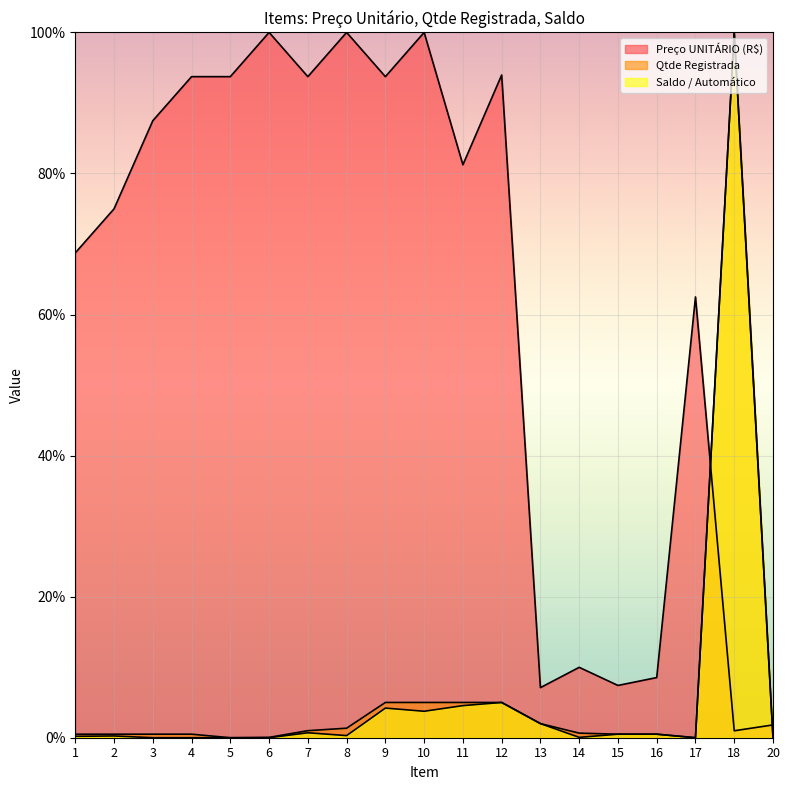

True or false: Qtde Registrada and Saldo / Automático intersect in this chart.

False